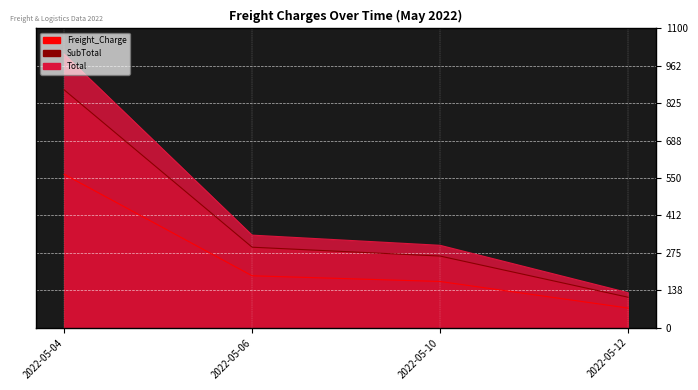

True or false: Total and SubTotal intersect in this chart.

False